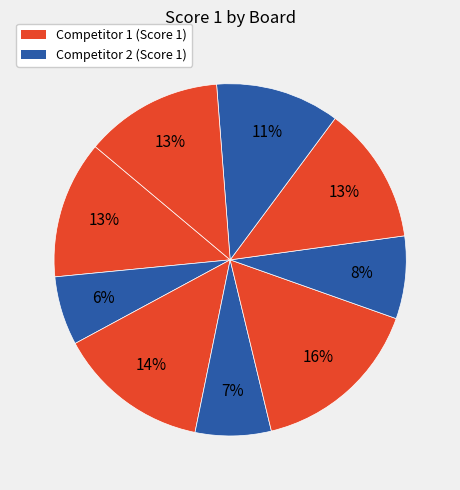

How many segments does this pie chart have?

9